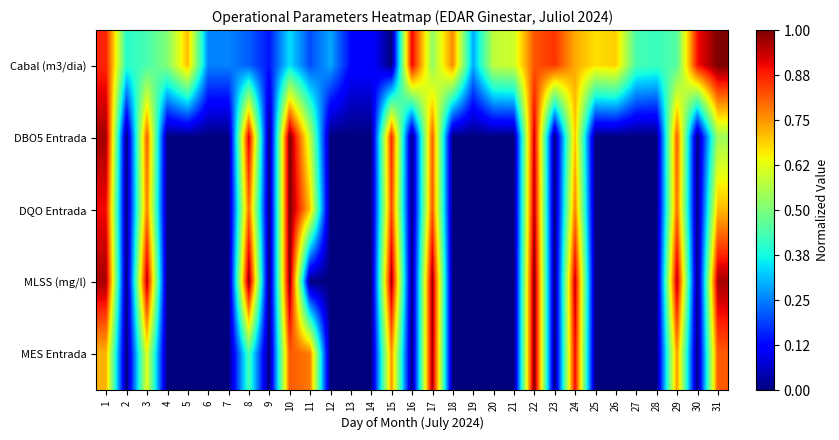

How many data points does each series have?

31